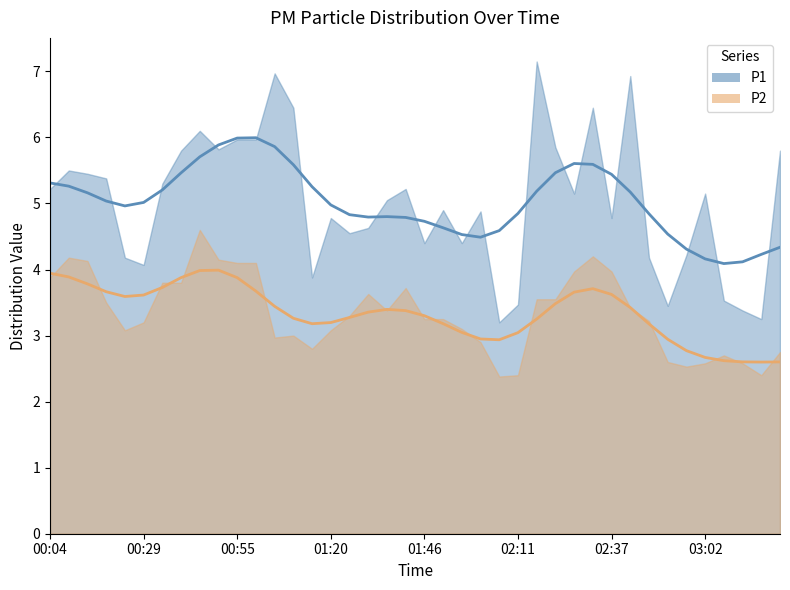

Rank the categories by P2 value from lowest to highest.

02:06, 02:11, 03:17, 02:57, 03:02, 03:12, 02:52, 03:07, 03:22, 01:15, 02:01, 01:05, 01:10, 00:24, 01:20, 01:56, 00:29, 02:47, 01:46, 01:51, 01:25, 01:36, 02:42, 00:19, 02:16, 02:22, 01:31, 01:41, 00:34, 00:39, 00:04, 02:27, 02:37, 00:55, 01:00, 00:14, 00:50, 00:09, 02:32, 00:45